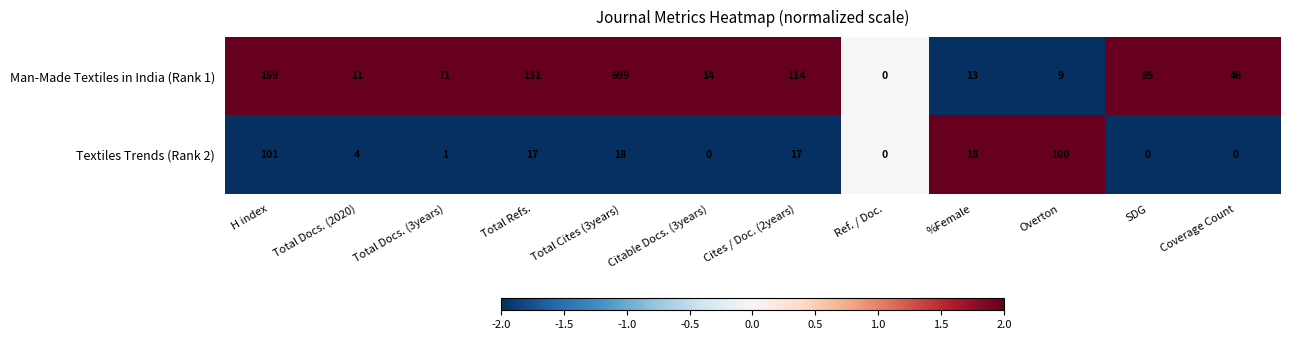

List the series in order of their peak value, lowest first.

Textiles Trends (Rank 2), Man-Made Textiles in India (Rank 1)